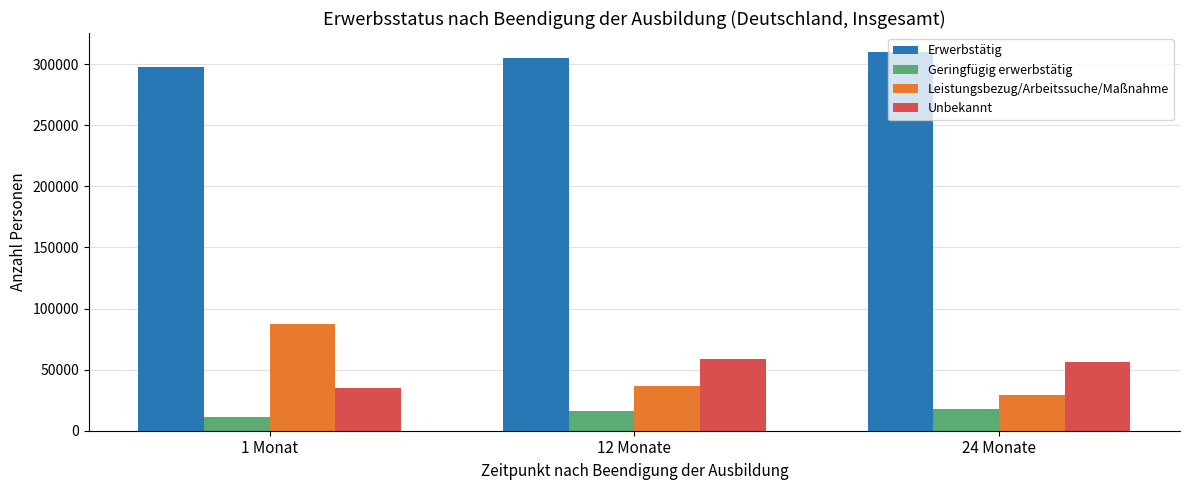

What is the maximum value shown in the chart?

309950